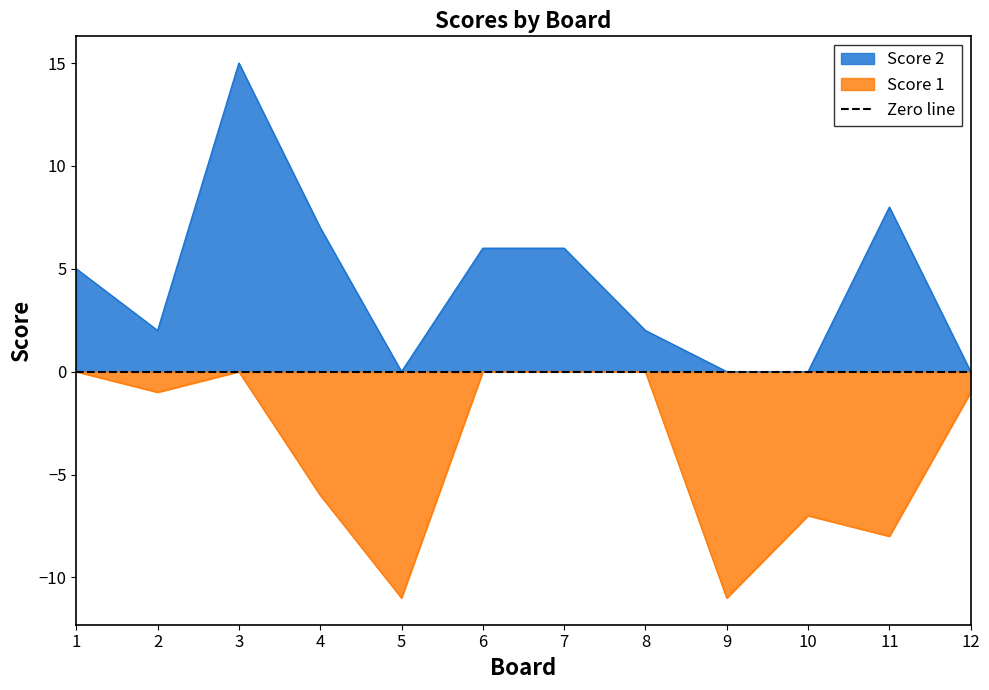

True or false: Score 1 and Score 2 cross at least once.

False